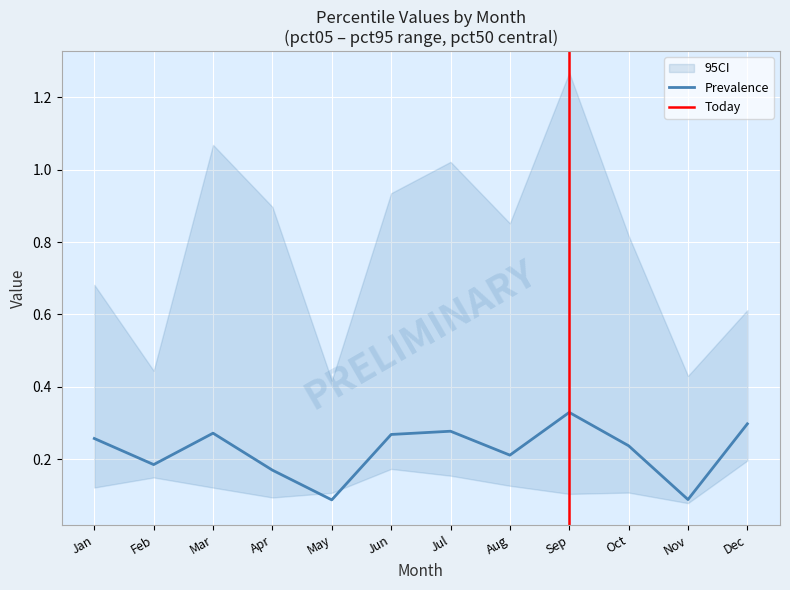

The value of Prevalence at Oct is 0.1. True or false?

False